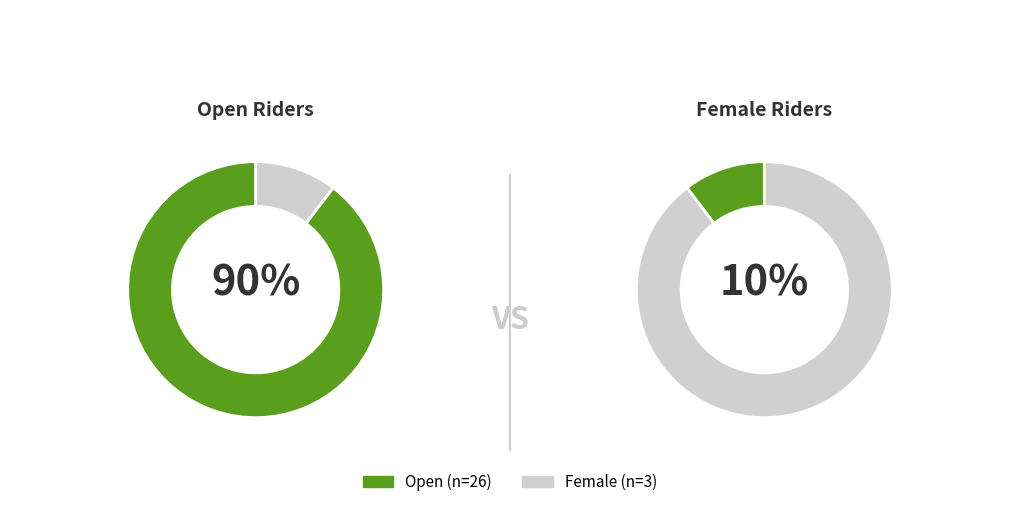

Which has a higher value, Female or Open?

Open